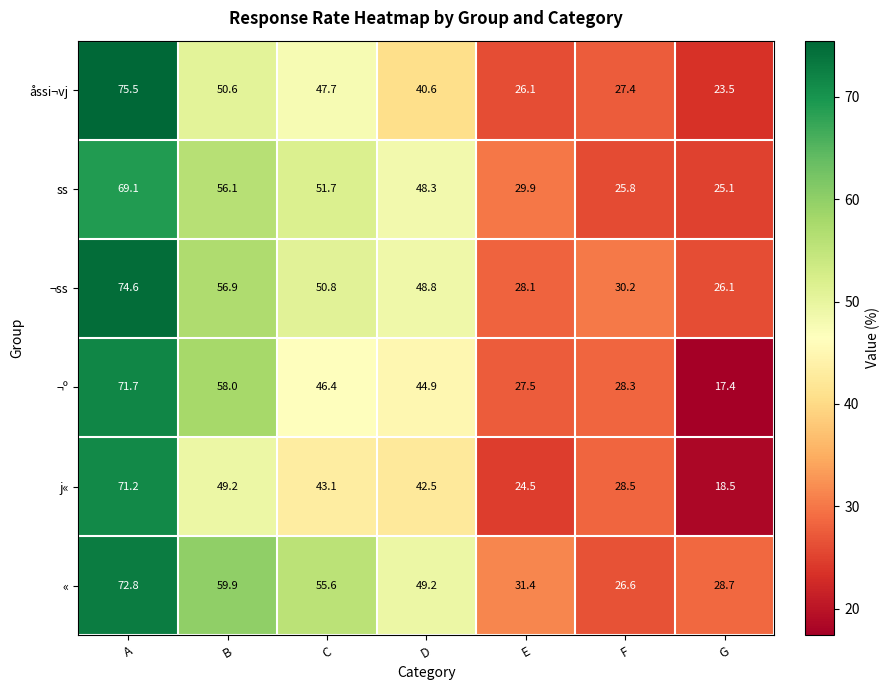

How many series are shown in this chart?

6